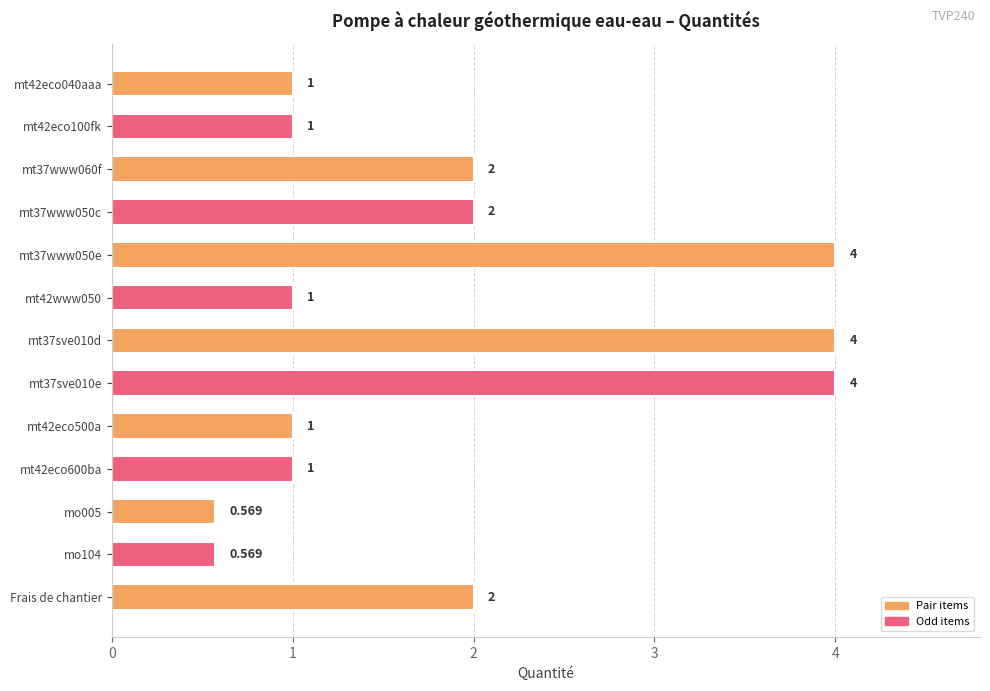

What is the label of the 1st bar from the bottom?

Frais de chantier